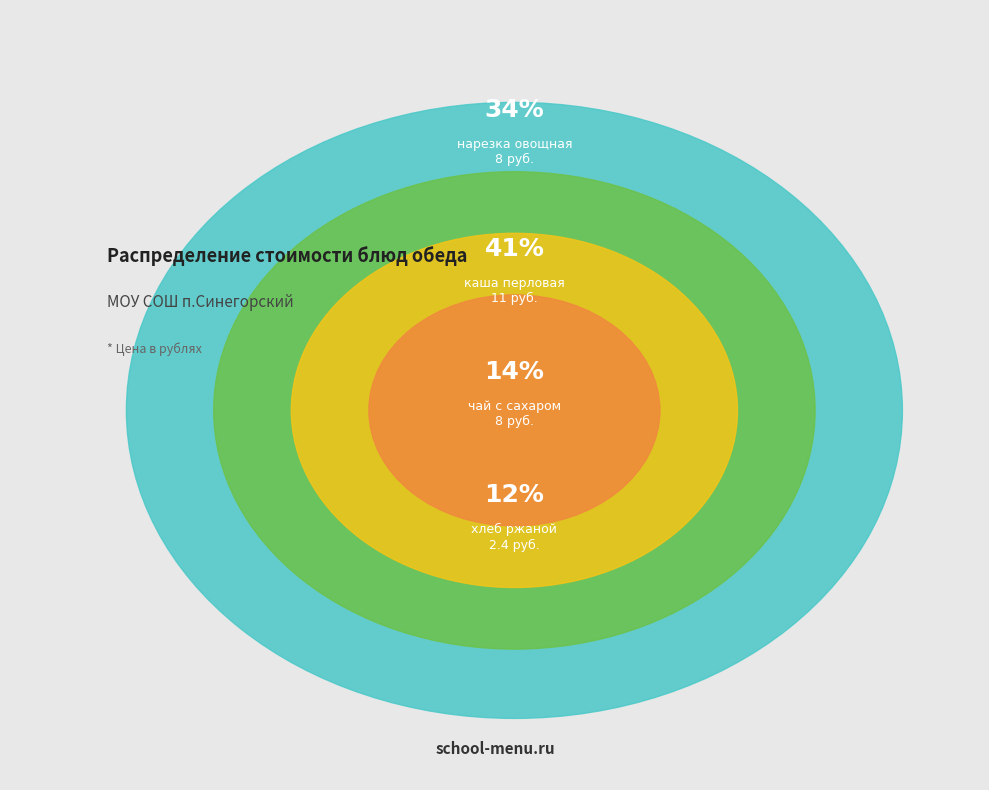

Does any single category account for the majority?

No